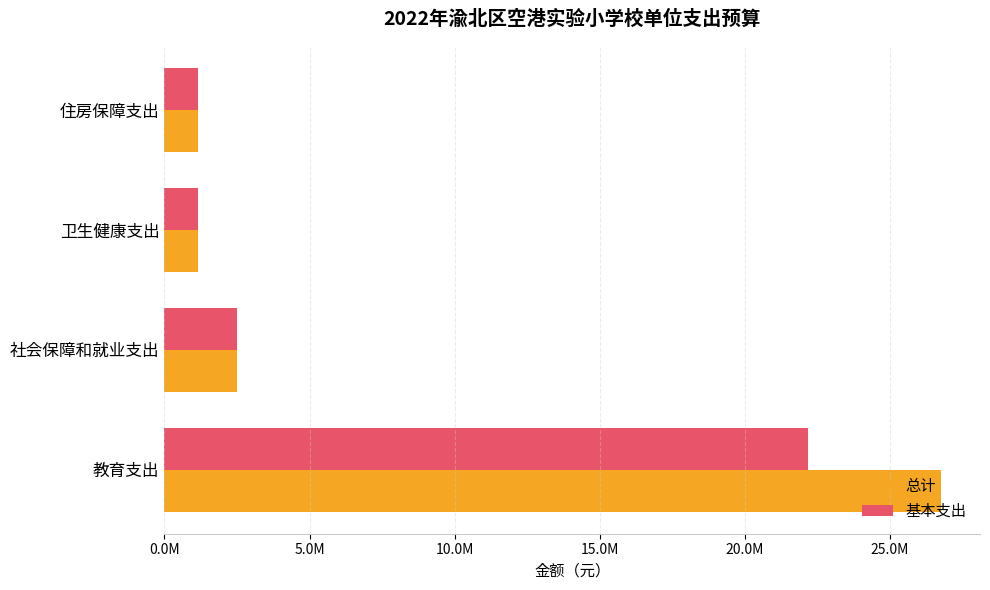

Which series has the largest range (max minus min)?

总计